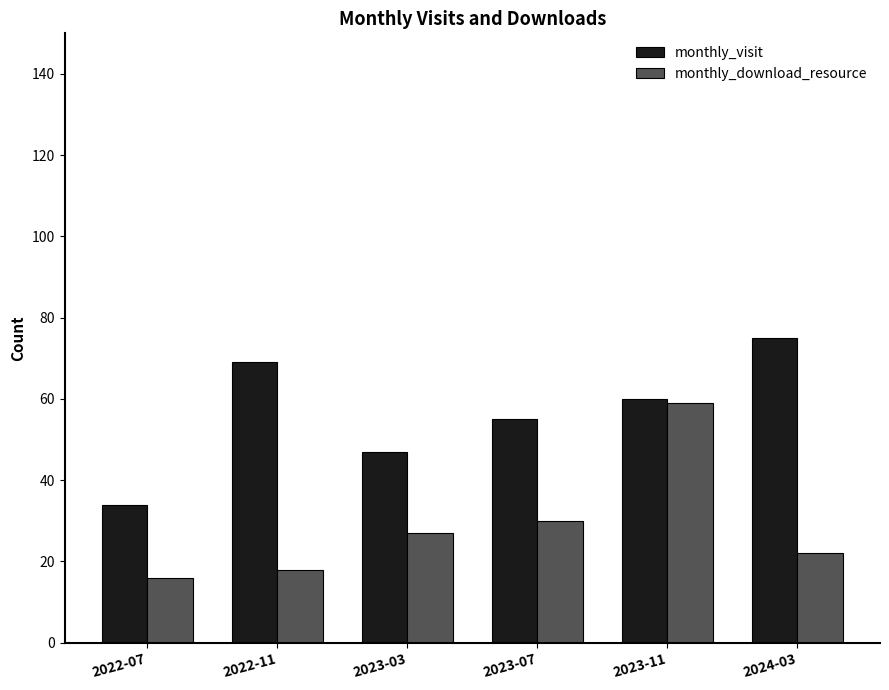

Reading left to right, transcribe all the data shown in this chart.

monthly_visit: 2022-07=34	2022-11=69	2023-03=47	2023-07=55	2023-11=60	2024-03=75
monthly_download_resource: 2022-07=16	2022-11=18	2023-03=27	2023-07=30	2023-11=59	2024-03=22